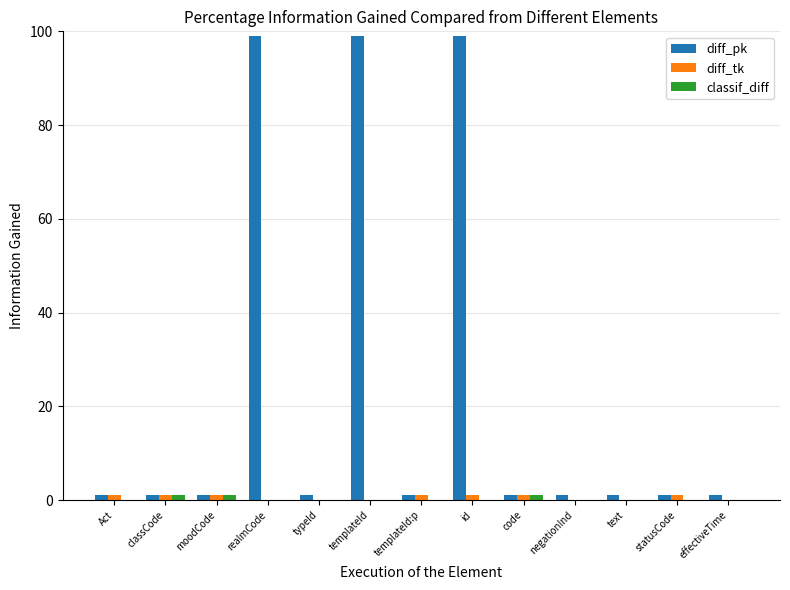

What is the sum of all classif_diff values?

3